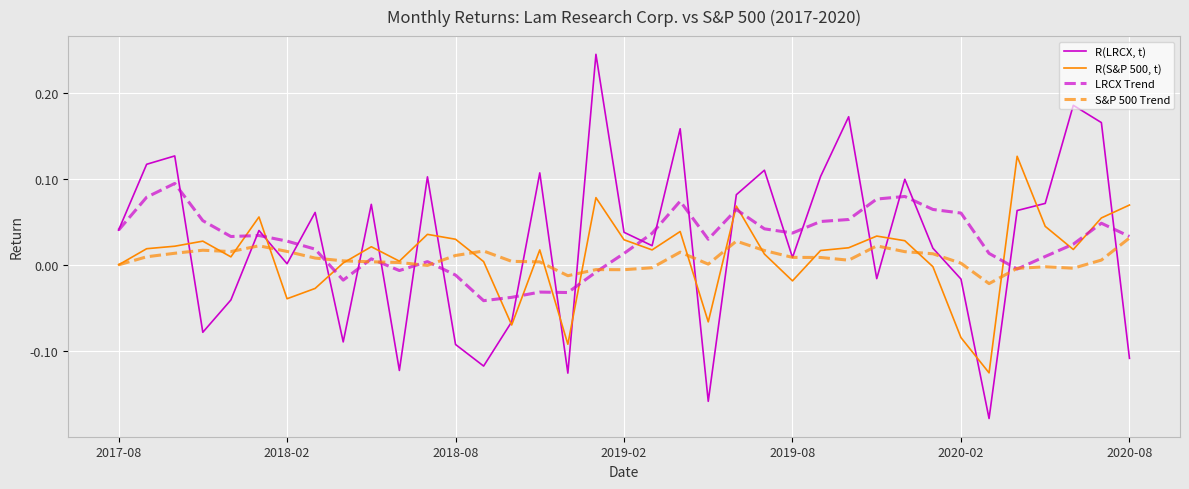

List the series in order of their peak value, highest first.

R(LRCX, t), R(S&P 500, t), LRCX Trend, S&P 500 Trend